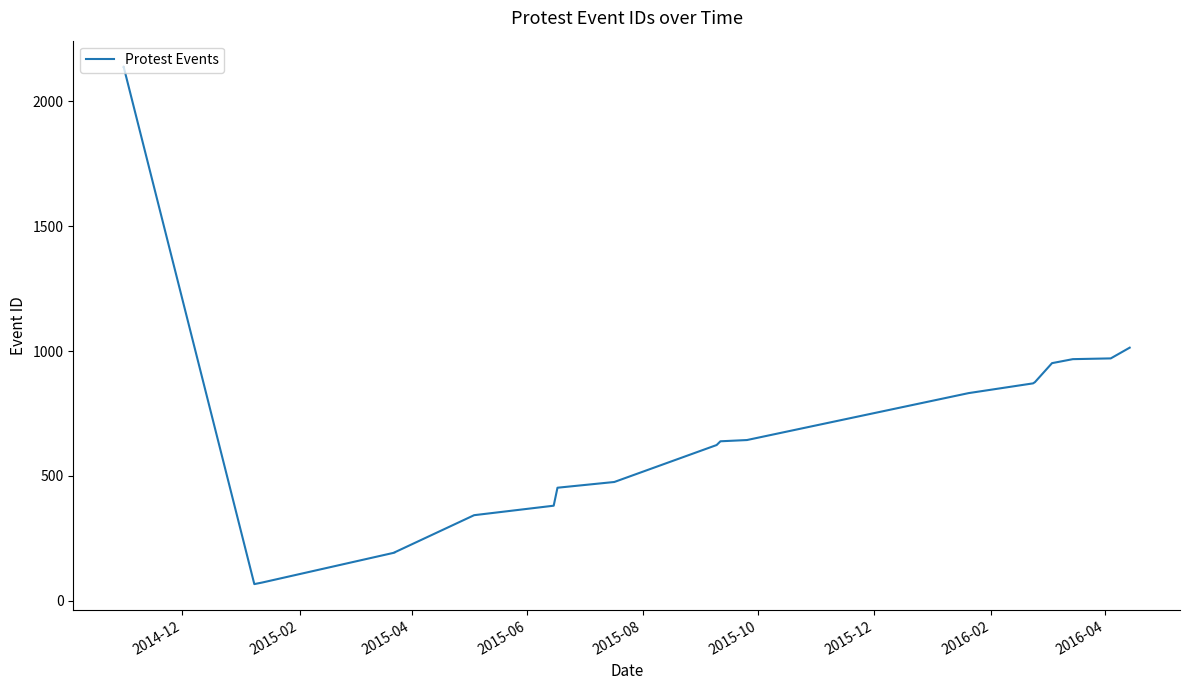

What is the smallest value displayed?

67